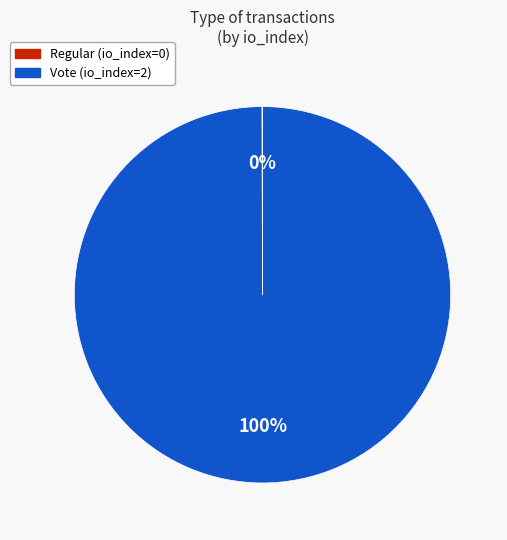

To the nearest percent, what is the average slice percentage?

50%